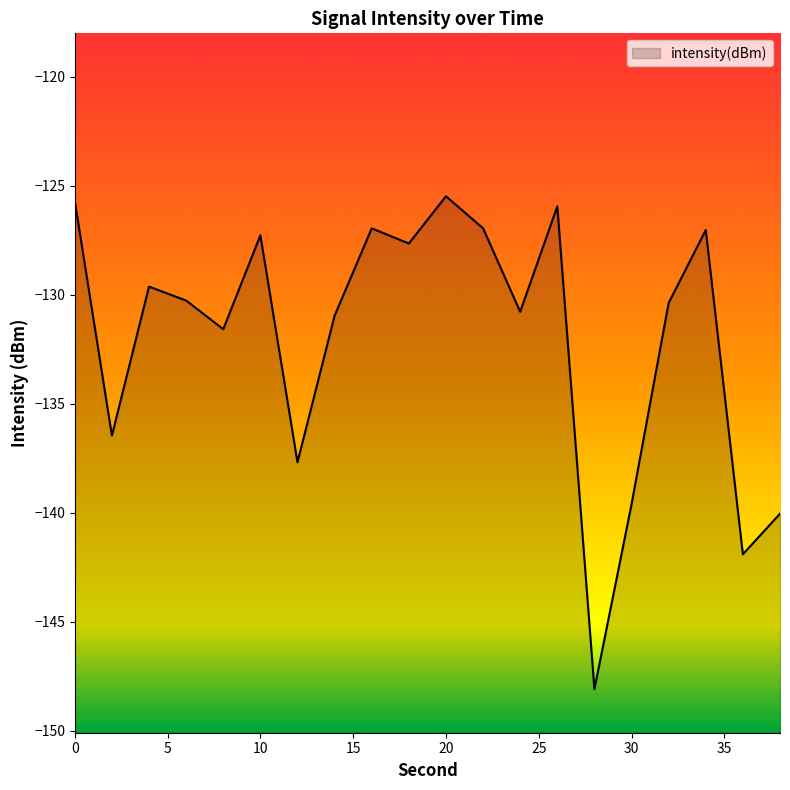

How many data points are above -130?

9